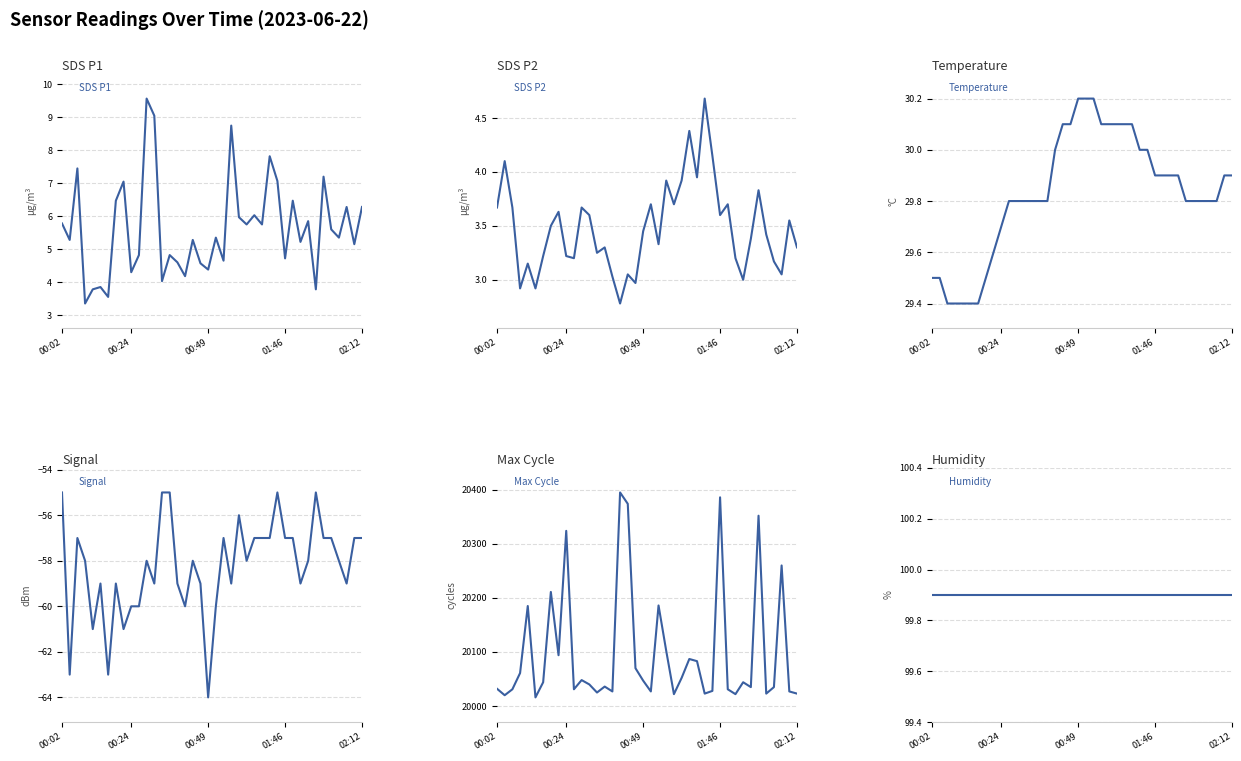

The value of SDS P1 at 00:02 is 5.8. True or false?

True